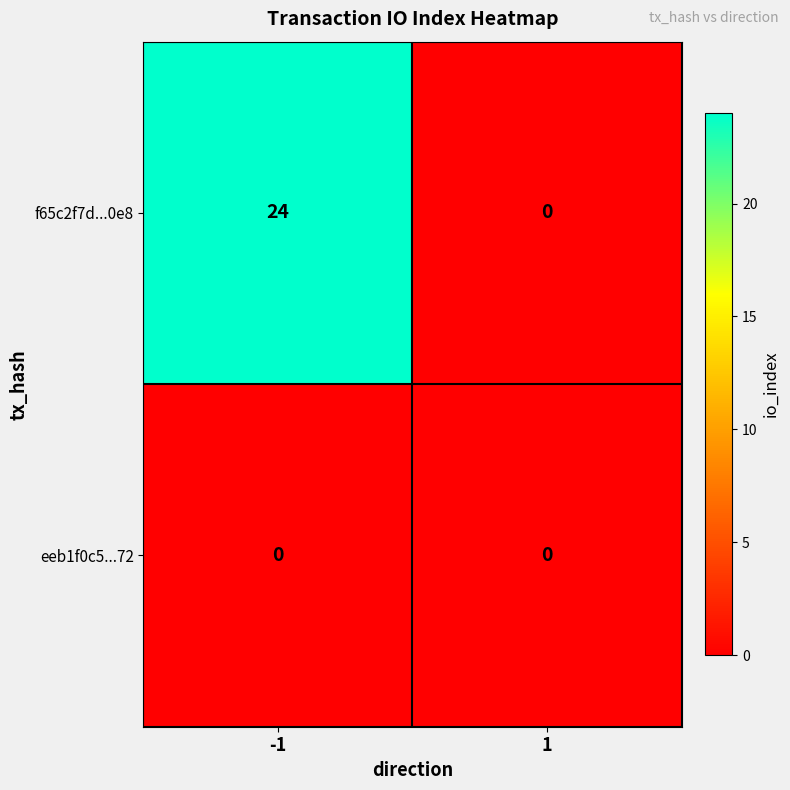

What is the difference between the maximum and minimum values in the f65c2f7d...0e8 series?

24